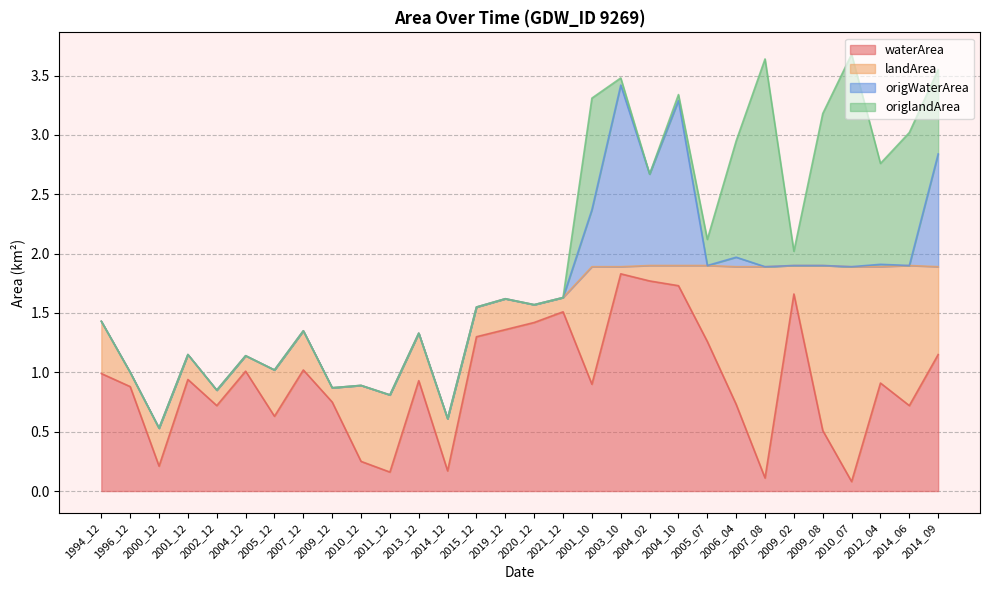

How many interior local peaks does the origWaterArea series have?

4